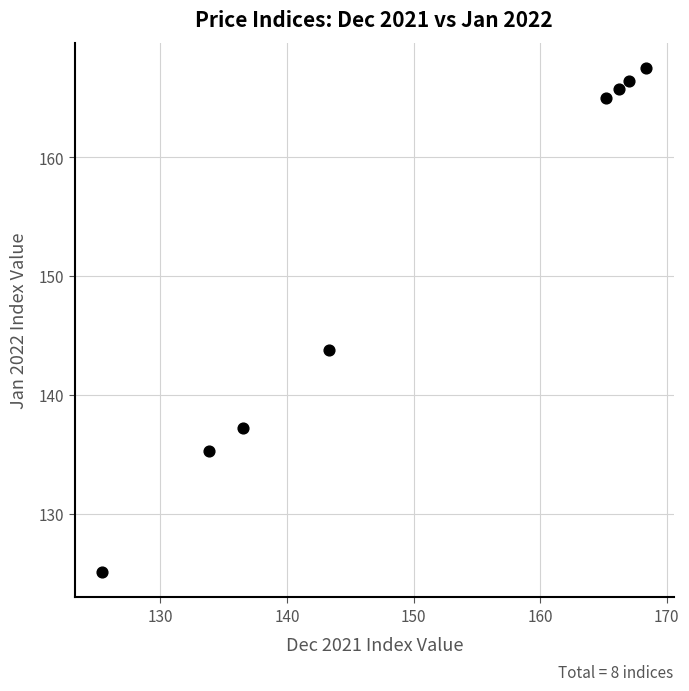

What is the range of Y values (max minus min)?

42.4